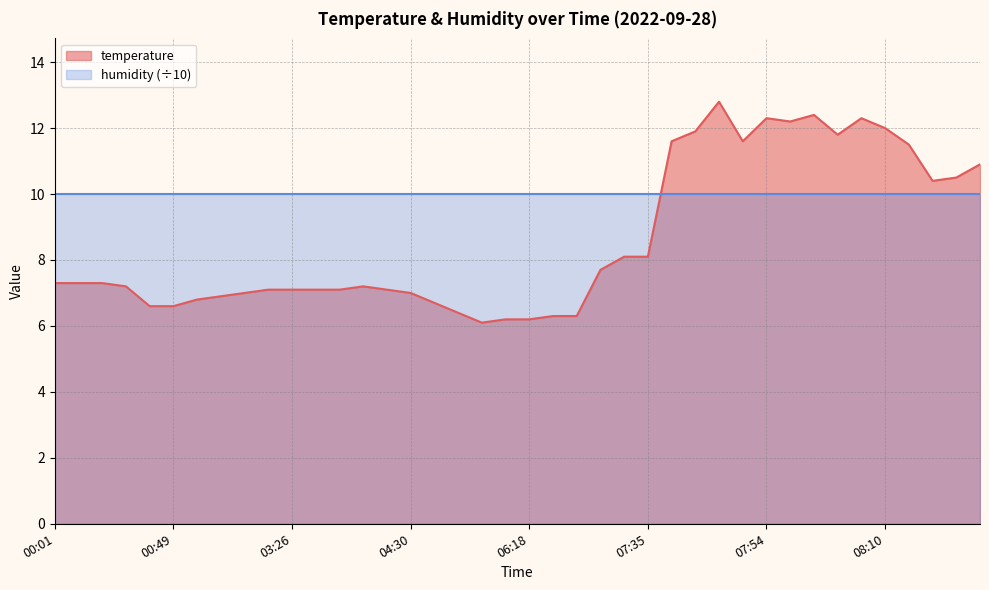

Does the chart have visible grid lines?

Yes